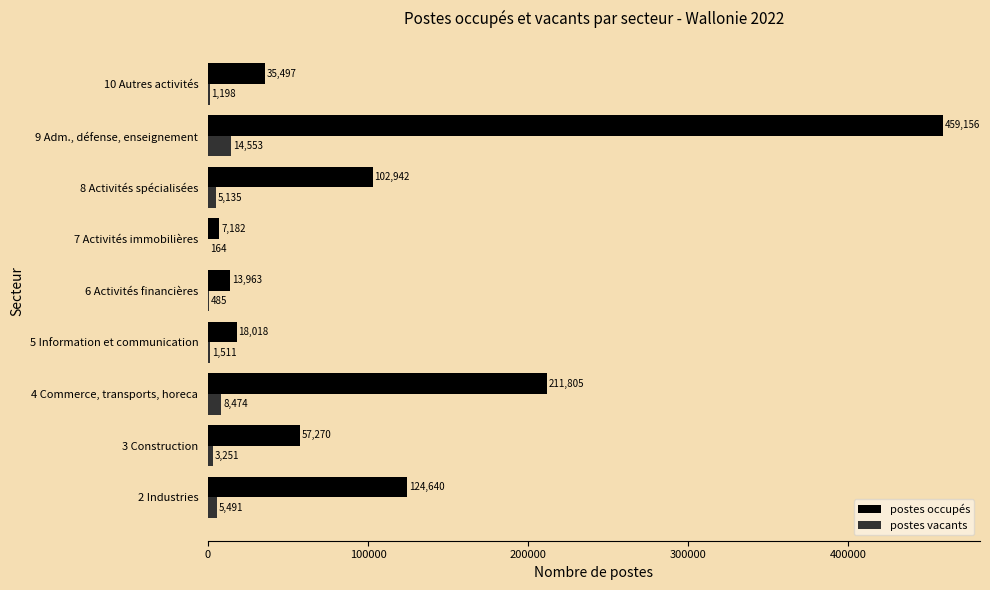

What is the highest value of the postes occupés series?

459156.5